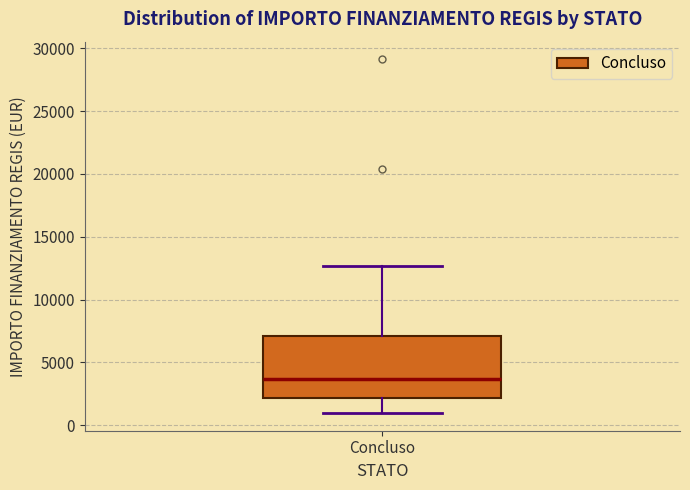

Read this box plot against the y-axis: the position of the median line, the range covered by the box, and the ends of both whiskers. The values are not printed on the chart, so give them approximately, as read against the axis.

median 3500, box 2000 to 7000, whiskers 1000 to 12500